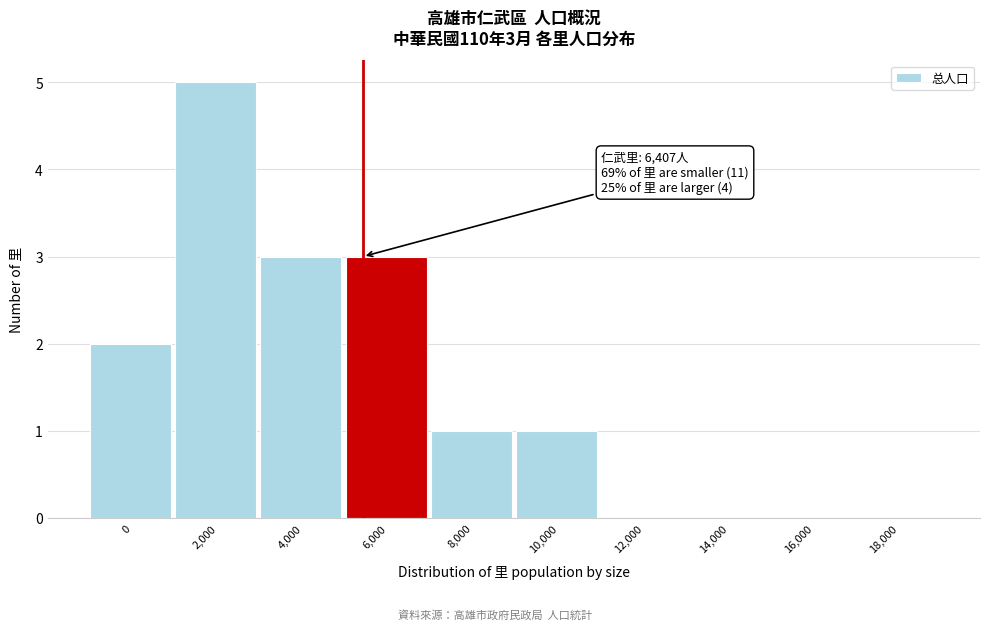

Reading right to left, list all the values displayed in this chart.

18,000=0	16,000=0	14,000=0	12,000=0	10,000=1	8,000=1	6,000=3	4,000=3	2,000=5	0=2